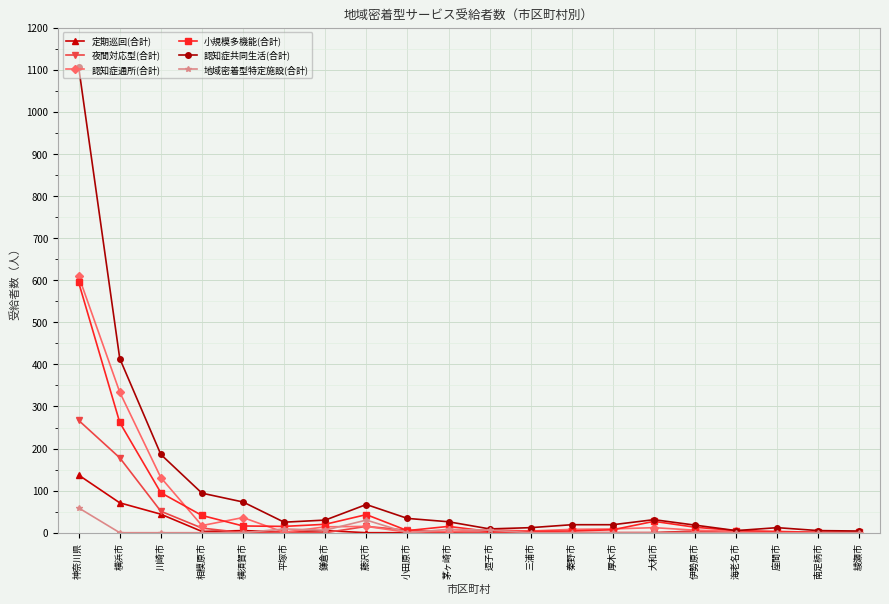

What is the total value across all series at 伊勢原市?

43